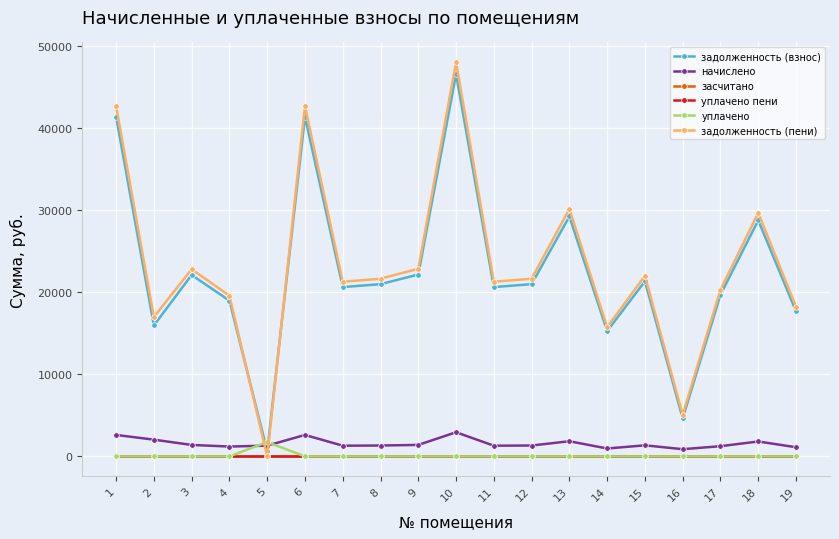

List the labels in order of начислено value, smallest first.

16, 14, 19, 4, 17, 7, 11, 5, 8, 12, 15, 3, 9, 18, 13, 2, 1, 6, 10